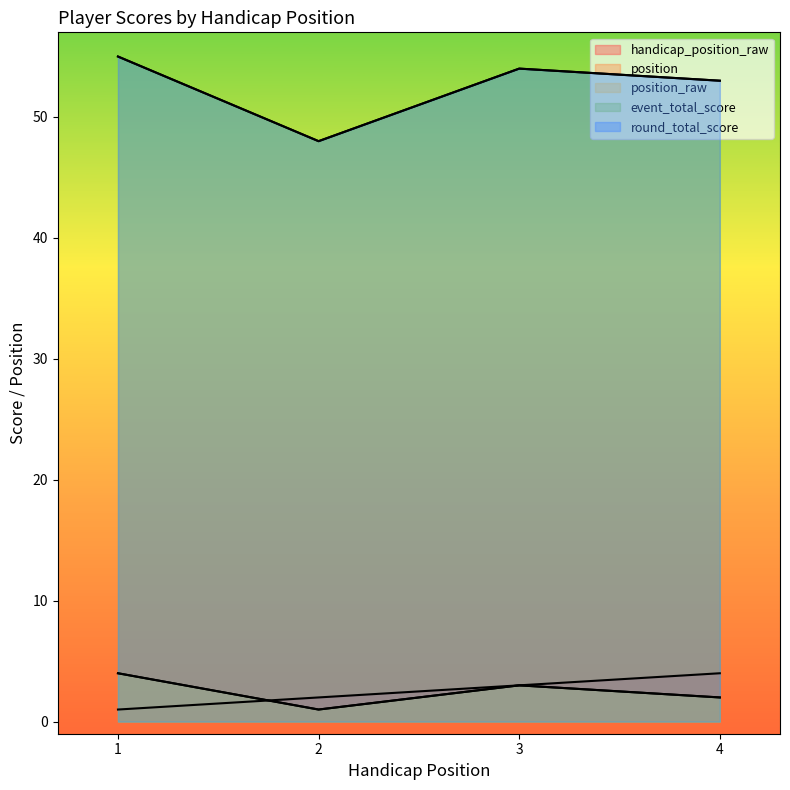

Where is handicap_position_raw nearest to the value 2?

2